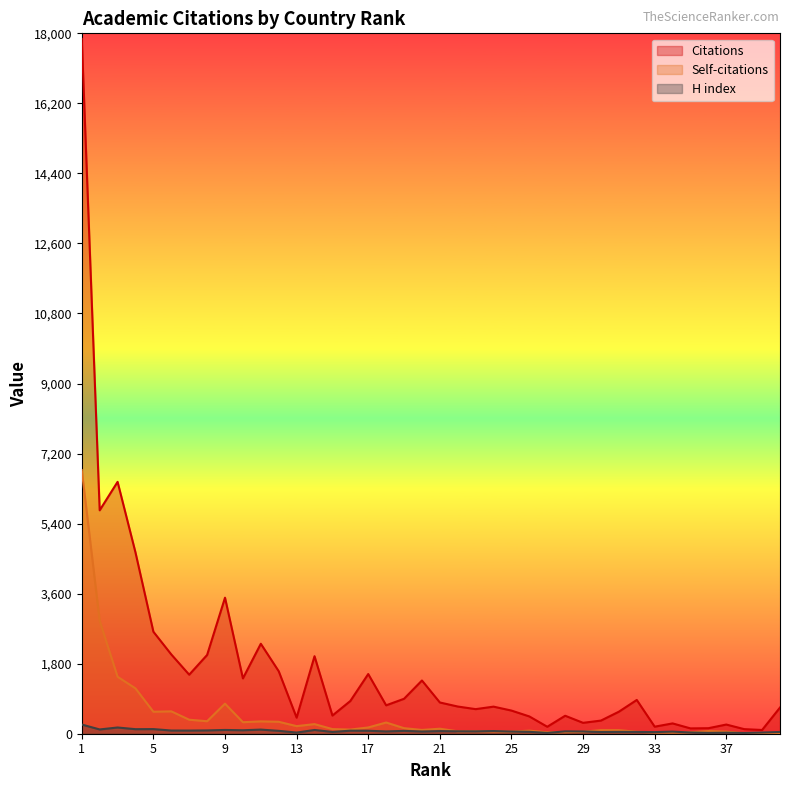

Which series changed the most between 14 and 29?

Citations